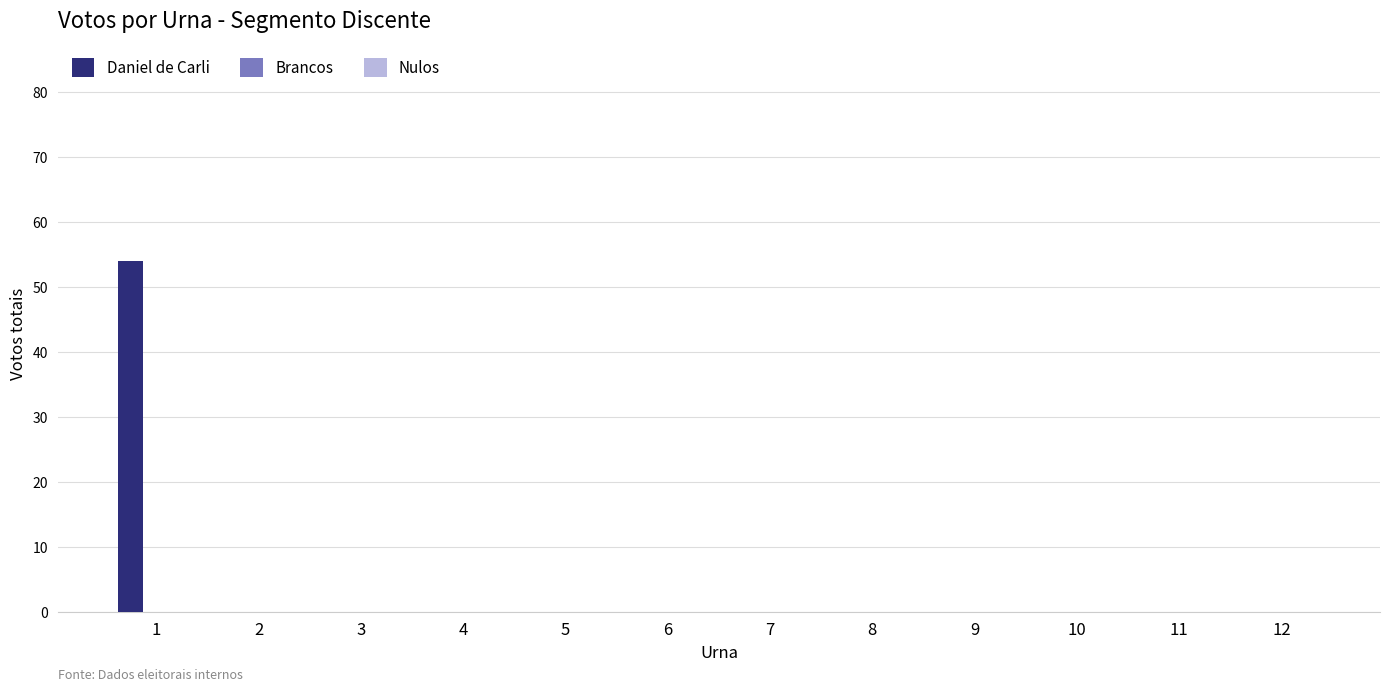

The value at 10 is 17. True or false?

False